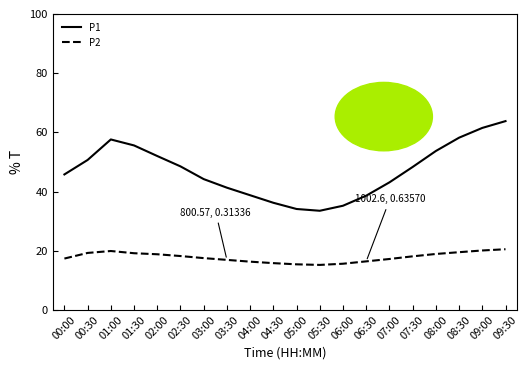

Count the number of data series in this chart.

2